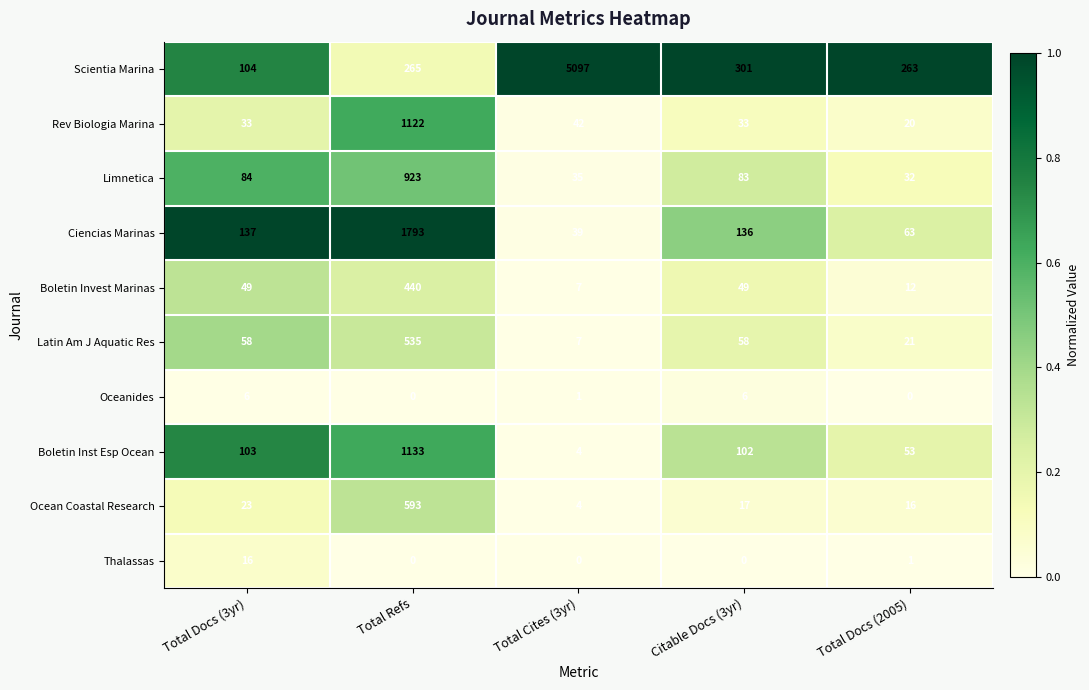

Which category has the highest value across all series?

Total Cites (3yr)